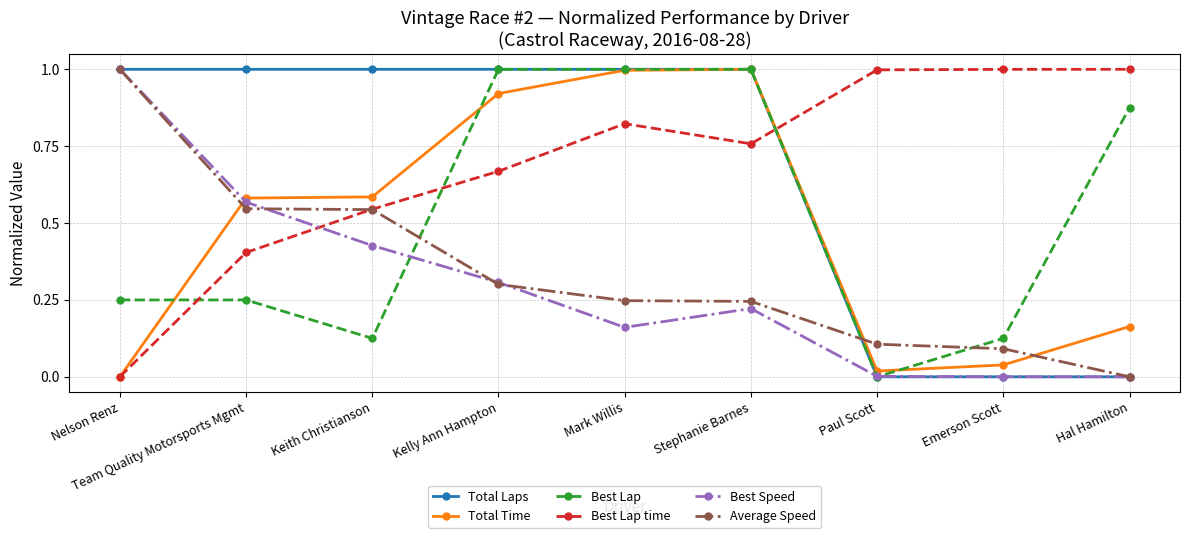

Does the chart display data point markers on the line(s)?

Yes